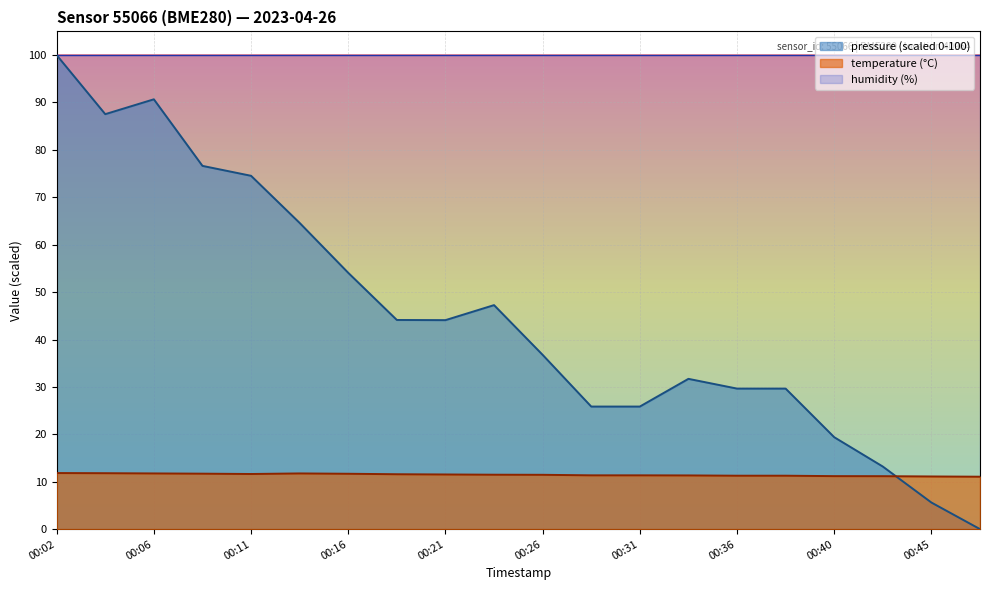

List the labels in order of pressure_norm value, smallest first.

00:48, 00:45, 00:43, 00:40, 00:28, 00:31, 00:36, 00:38, 00:33, 00:26, 00:21, 00:19, 00:23, 00:16, 00:14, 00:11, 00:09, 00:04, 00:06, 00:02